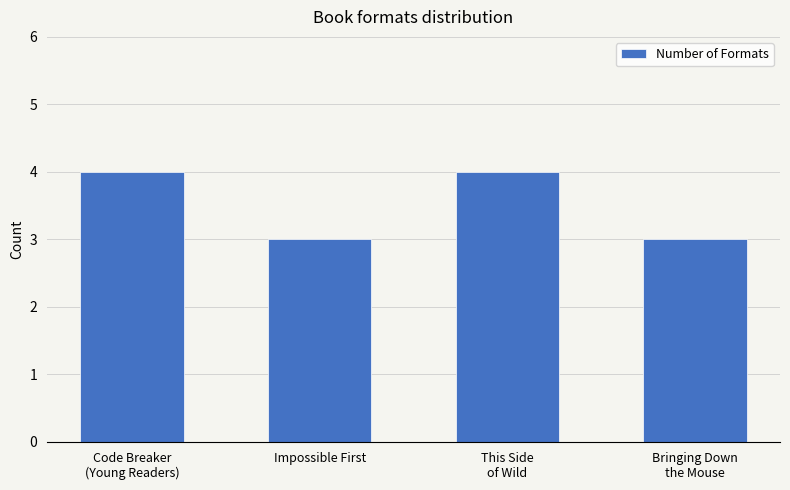

What is the smallest value displayed?

3